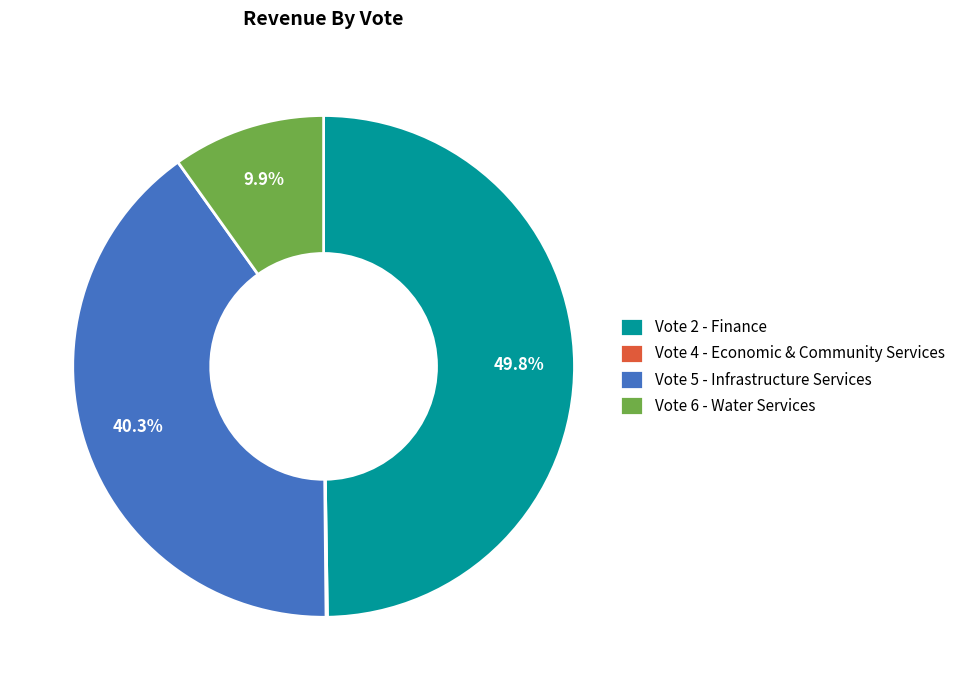

Which slice is the largest?

Vote 2 - Finance